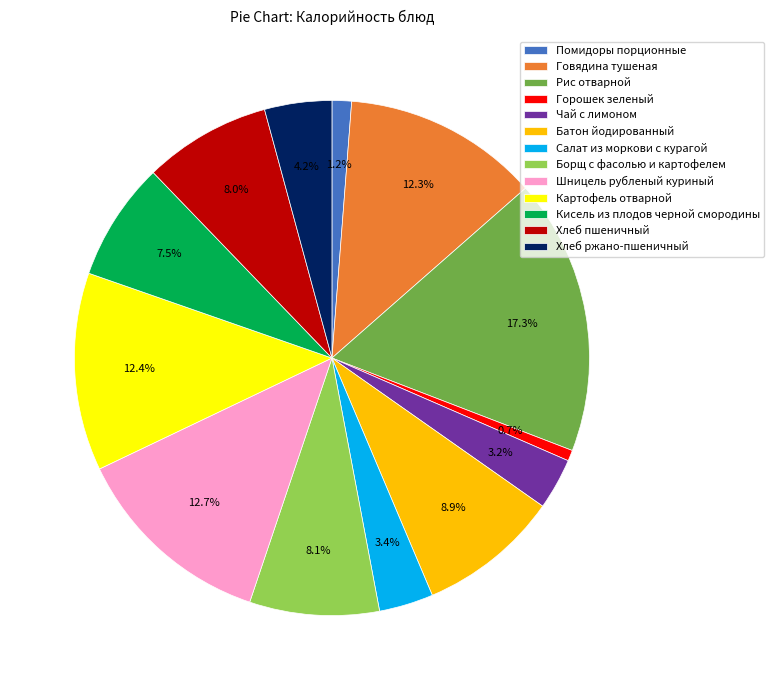

Which category has the smallest portion of the pie?

Горошек зеленый